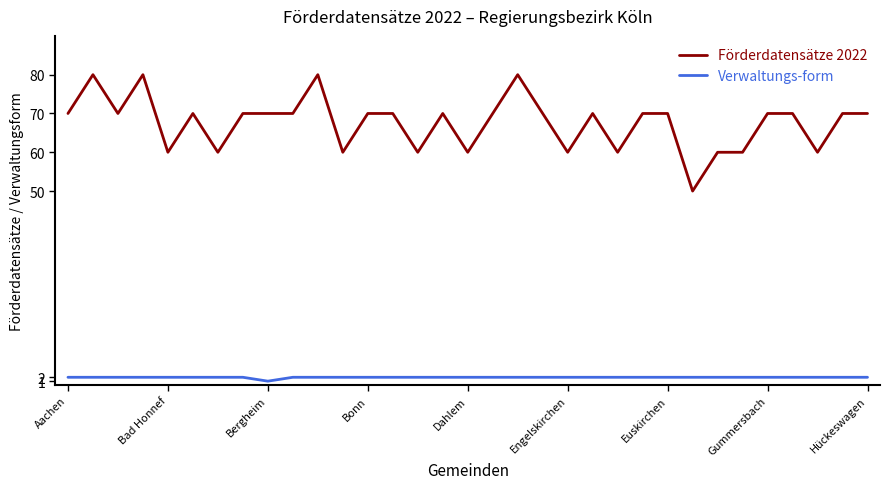

True or false: Verwaltungs-form and Förderdatensätze 2022 cross at least once.

False